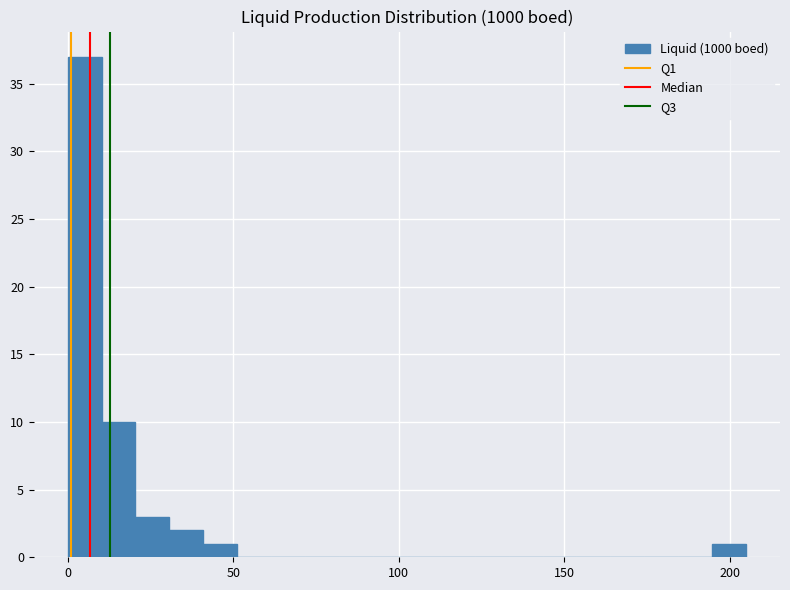

Read against the x-axis, roughly where is the centre of the tallest bar?

5